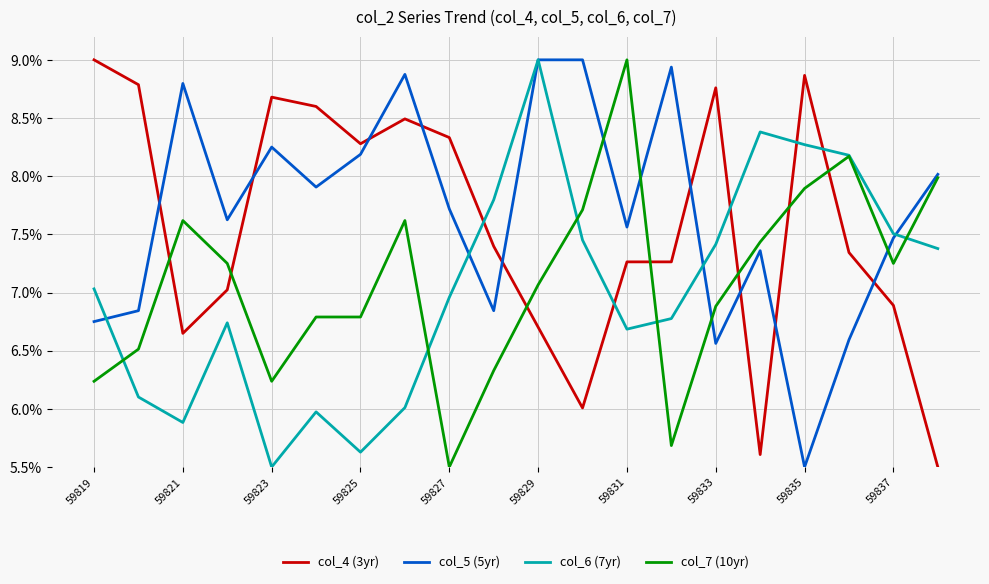

What is the minimum value for col_7 (10yr)?

5.5